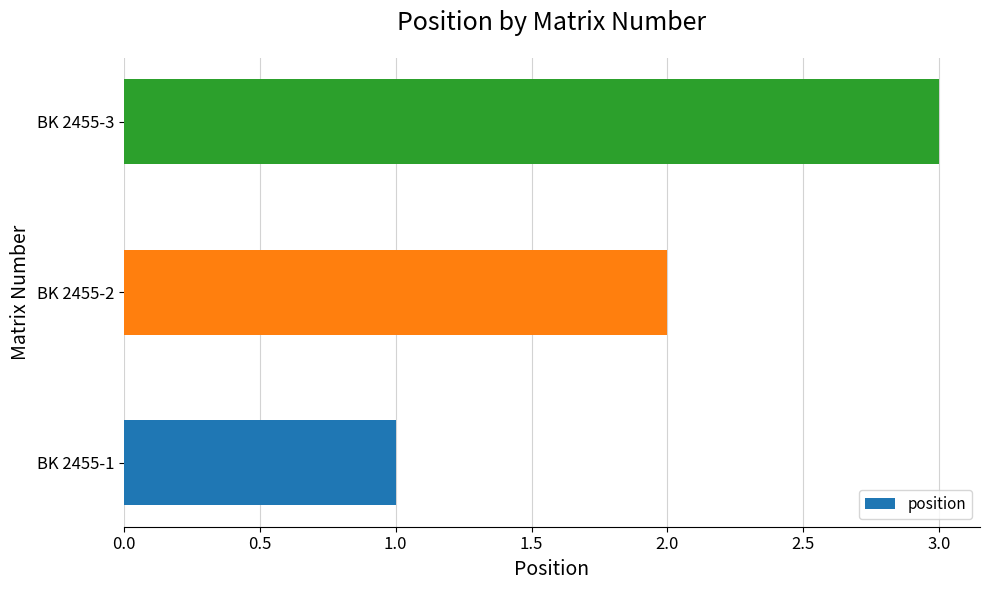

Which label corresponds to the smallest value in the chart?

BK 2455-1